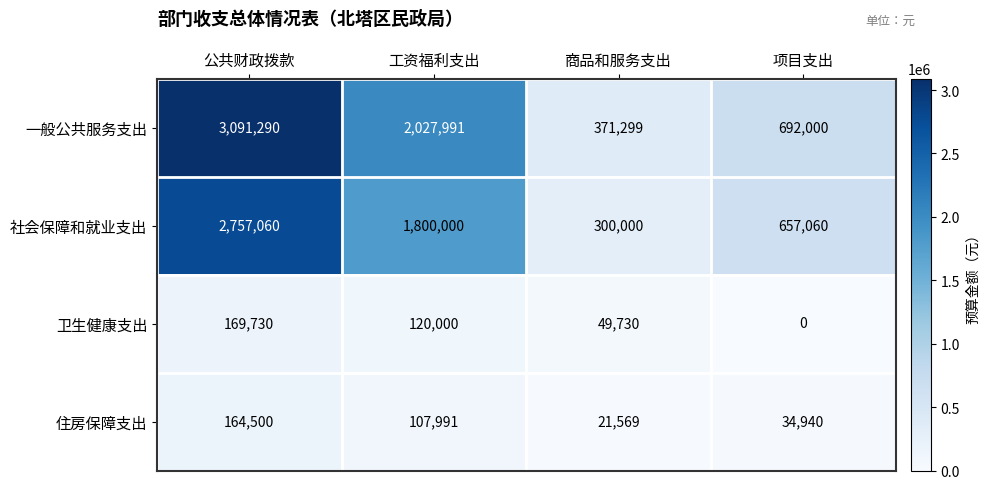

List the series in order of their peak value, highest first.

一般公共服务支出, 社会保障和就业支出, 卫生健康支出, 住房保障支出